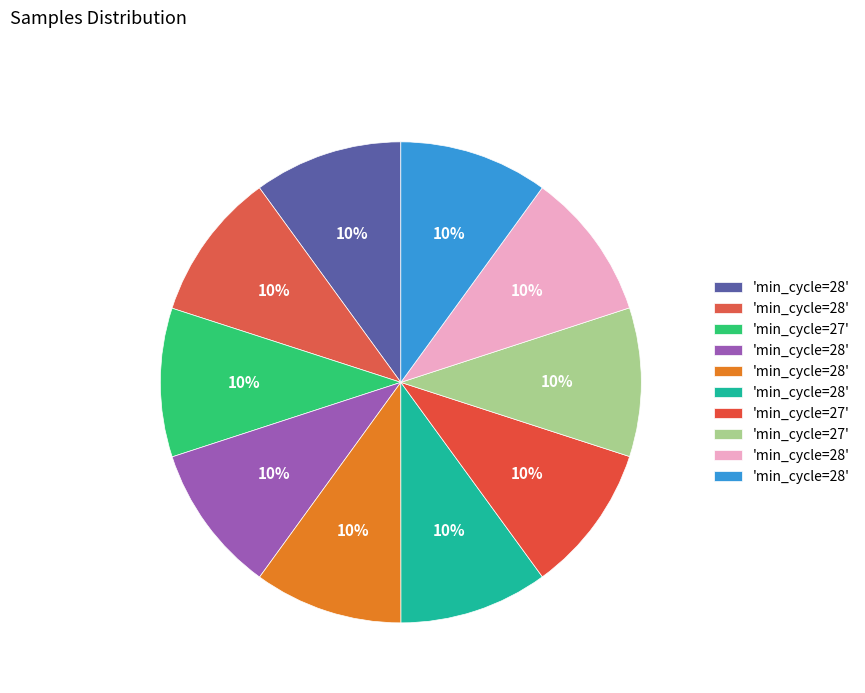

To the nearest percent, what is the average slice percentage?

10%